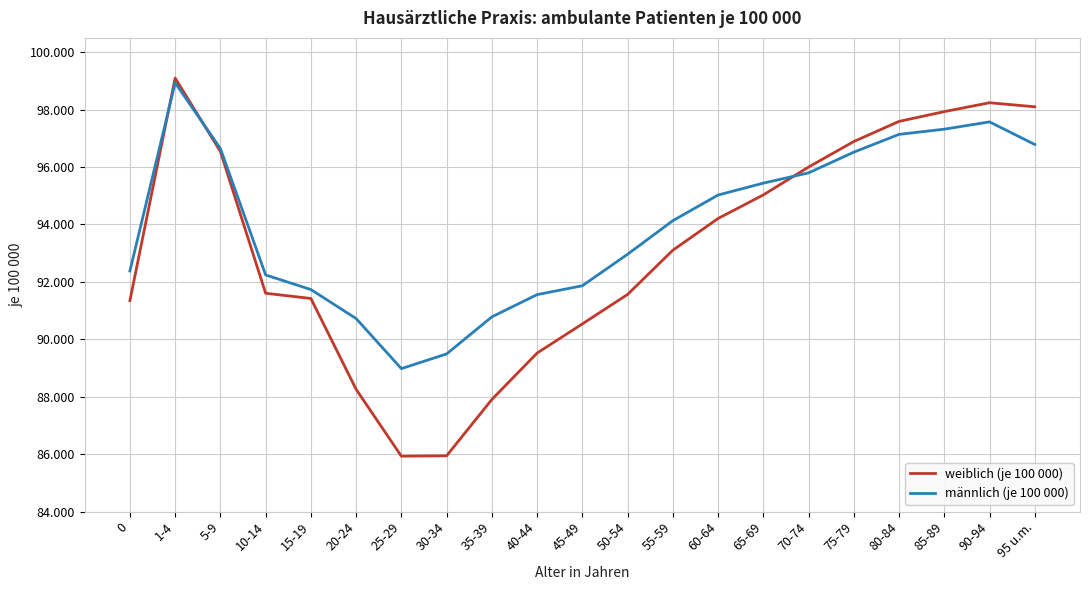

How many interior local peaks does the weiblich (je 100 000) series have?

2